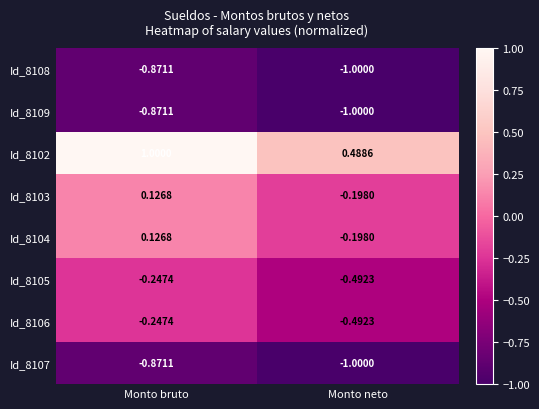

At which category does the chart reach its peak across all series?

Monto bruto